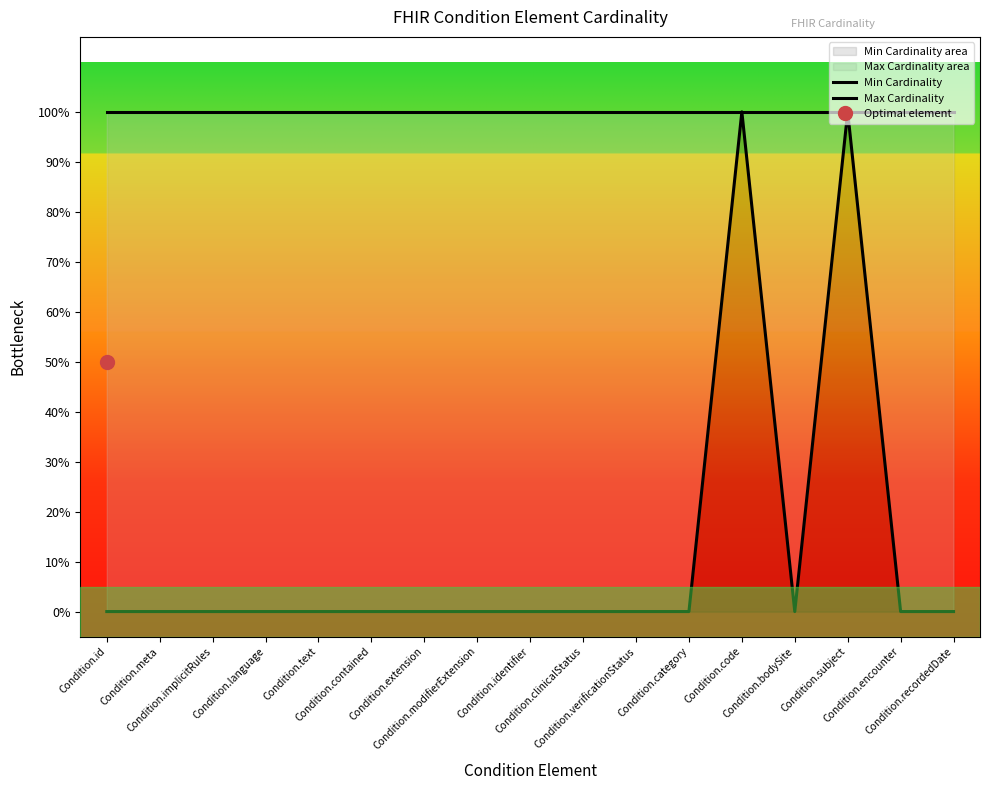

How many data points in Min Cardinality are above 0?

2